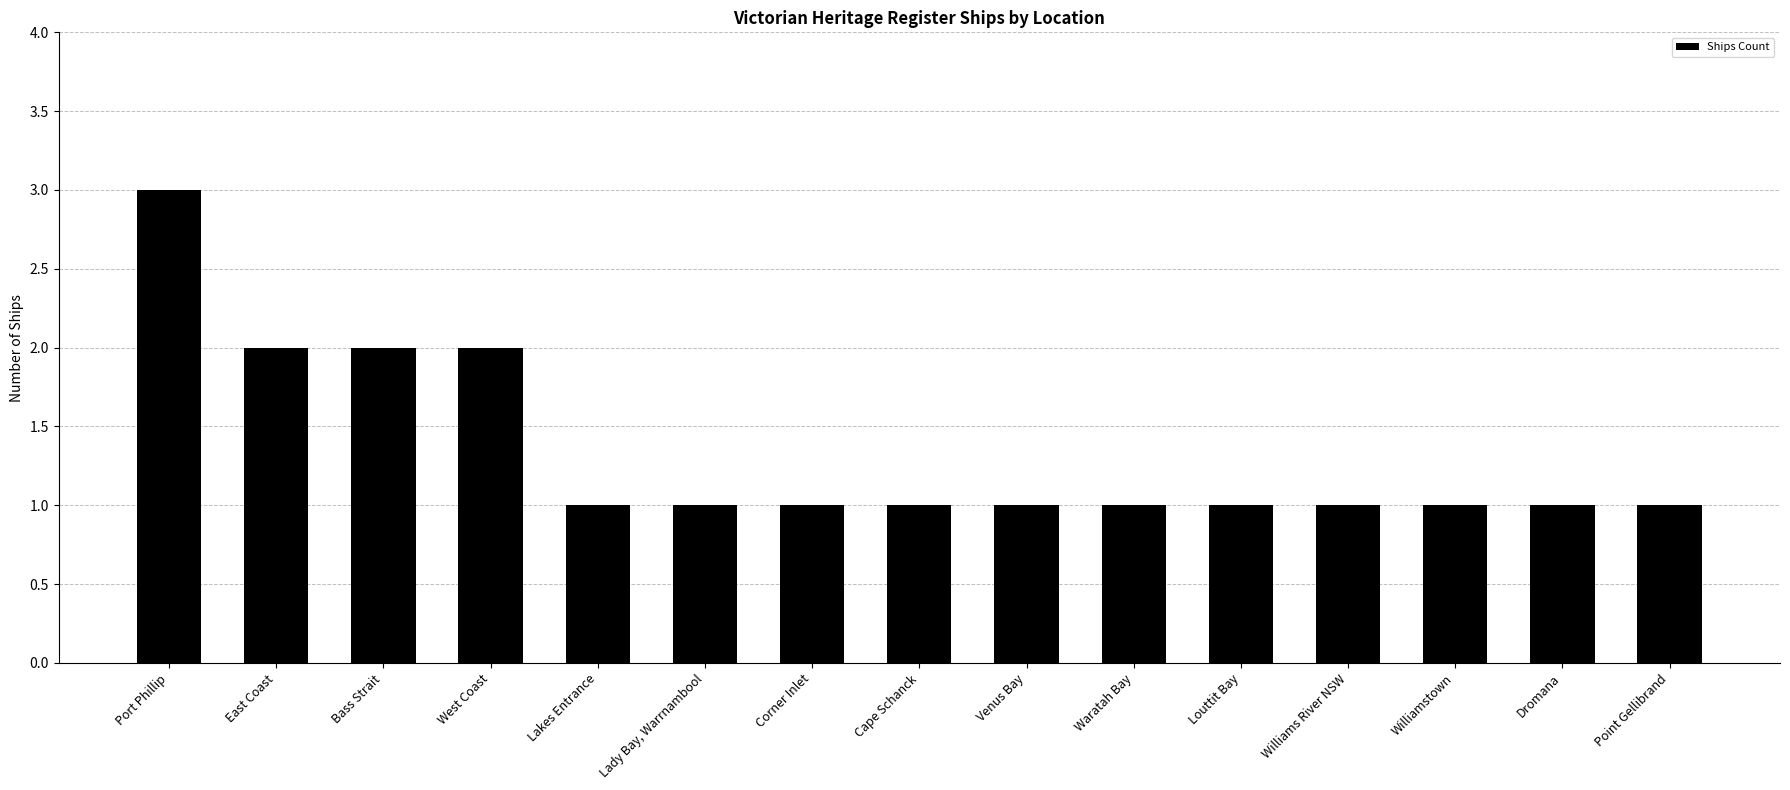

What is the difference between the values at Bass Strait and Dromana?

1